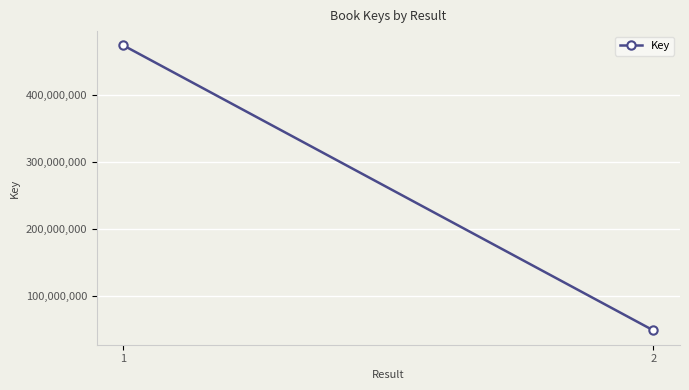

Rank the categories by value from lowest to highest.

2, 1